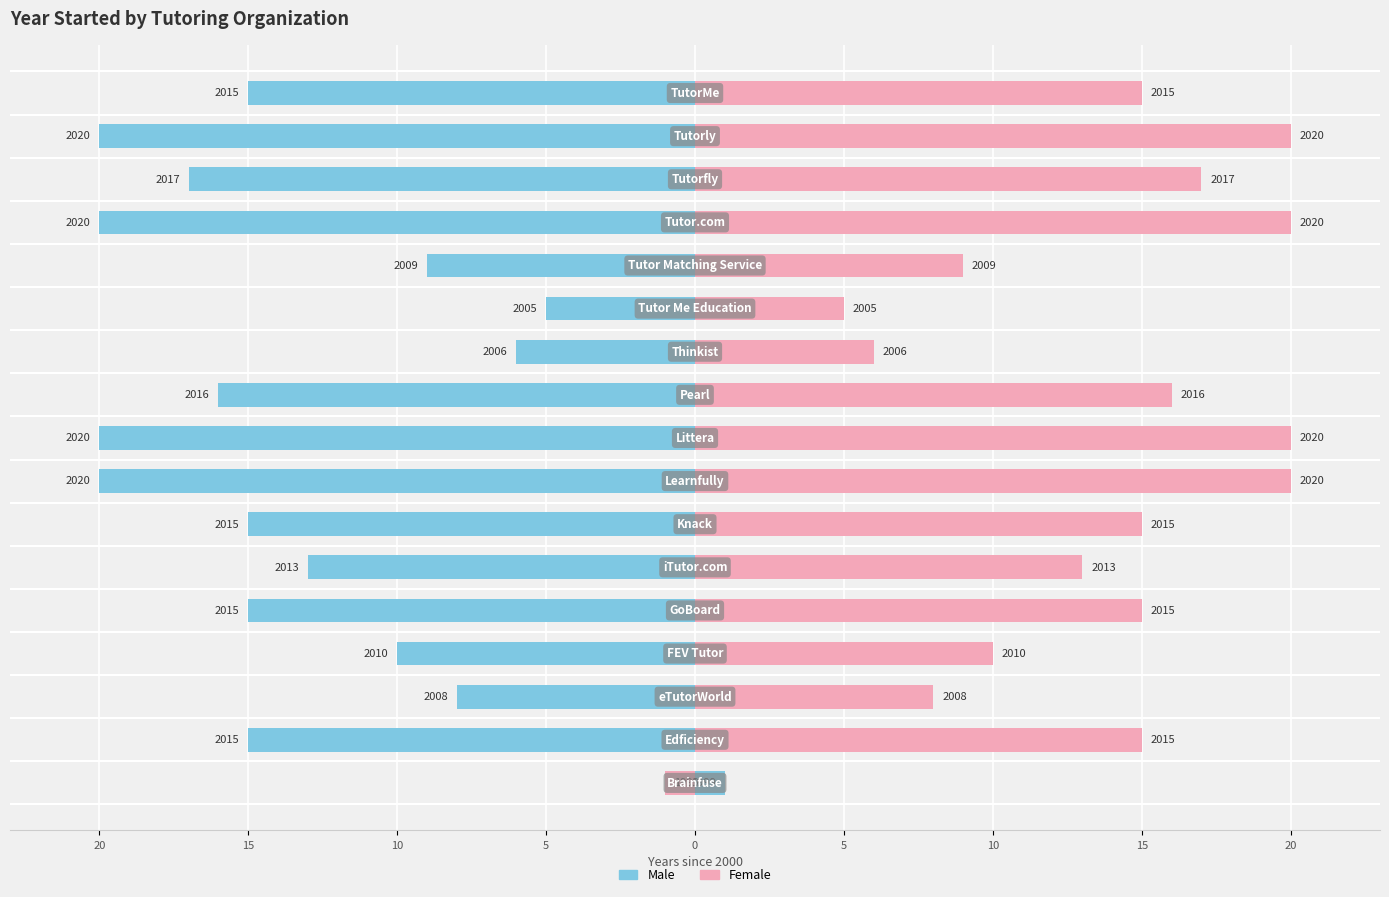

How many values in the Female series exceed 15?

6